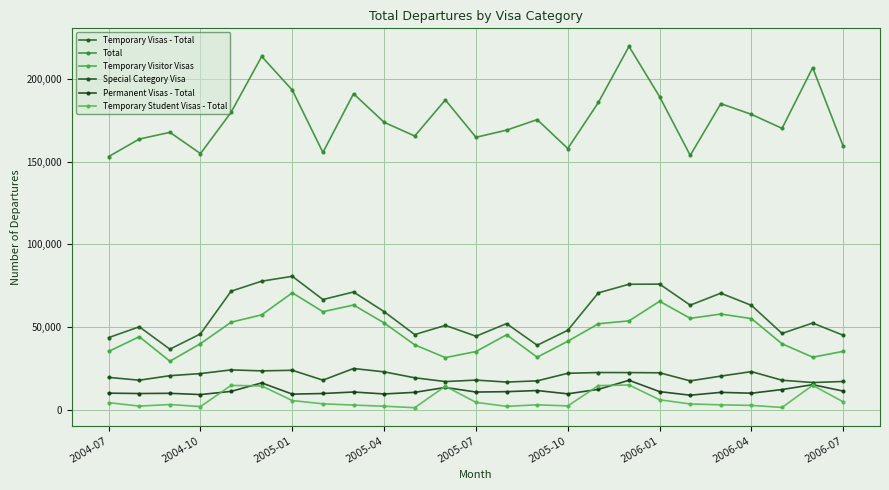

Count the number of data series in this chart.

6